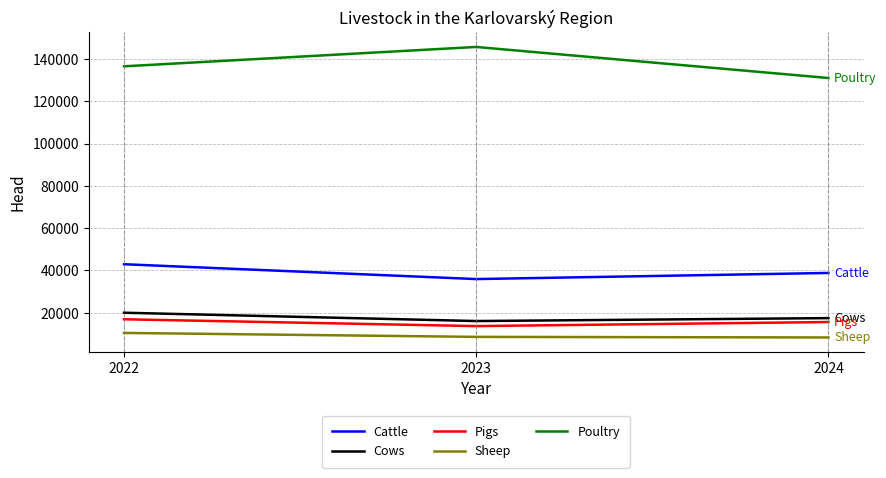

How many lines are shown in the chart?

5